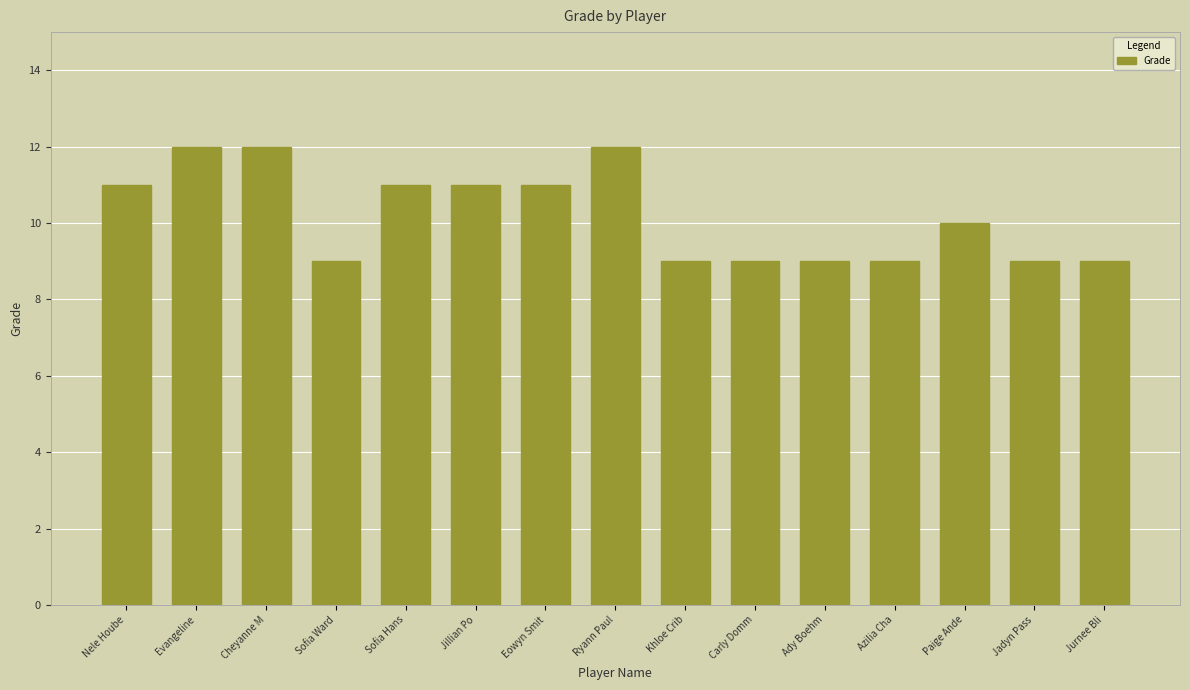

Reading left to right, what are all the values shown in this chart?

Nele Hoube=11	Evangeline=12	Cheyanne M=12	Sofia Ward=9	Sofia Hans=11	Jillian Po=11	Eowyn Smit=11	Ryann Paul=12	Khloe Crib=9	Carly Domm=9	Ady Boehm=9	Azilia Cha=9	Paige Ande=10	Jadyn Pass=9	Jurnee Bli=9